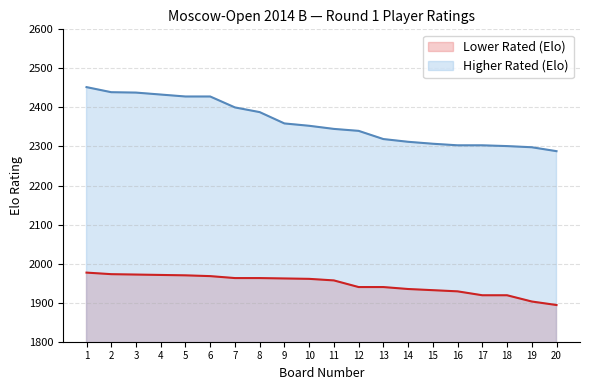

List the series in order of their peak value, lowest first.

Lower Rated (Elo), Higher Rated (Elo)